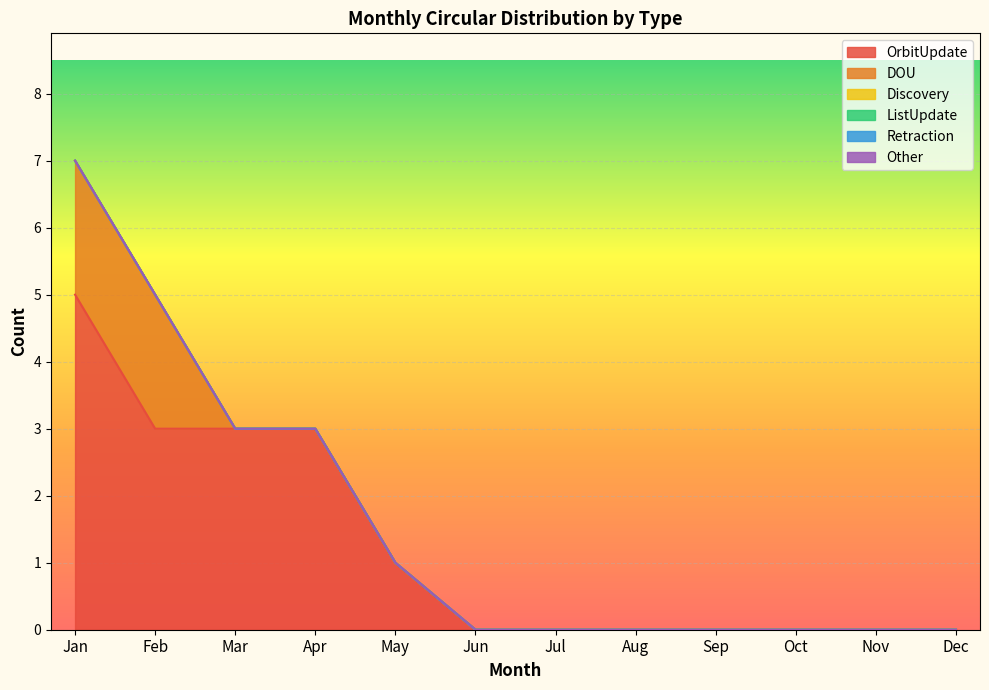

At how many categories does at least one series exceed 0?

5